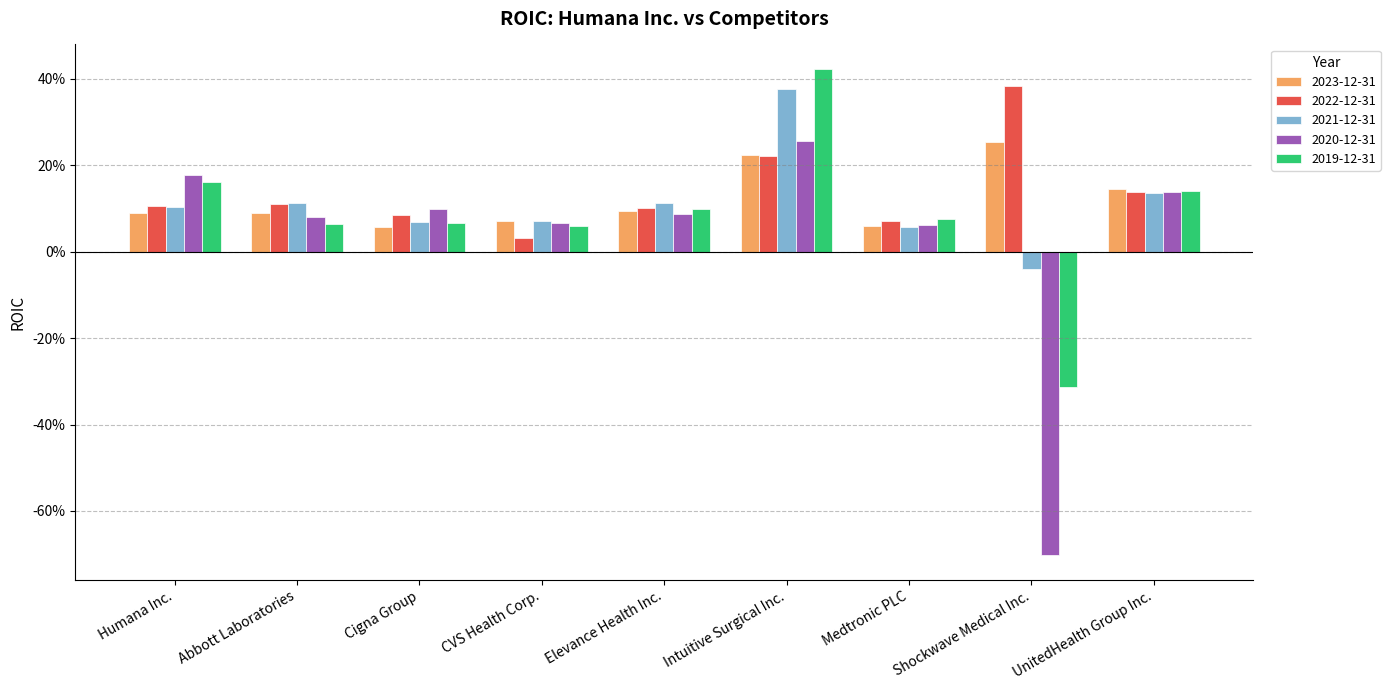

What are all the series names shown in the legend?

2023-12-31, 2022-12-31, 2021-12-31, 2020-12-31, 2019-12-31